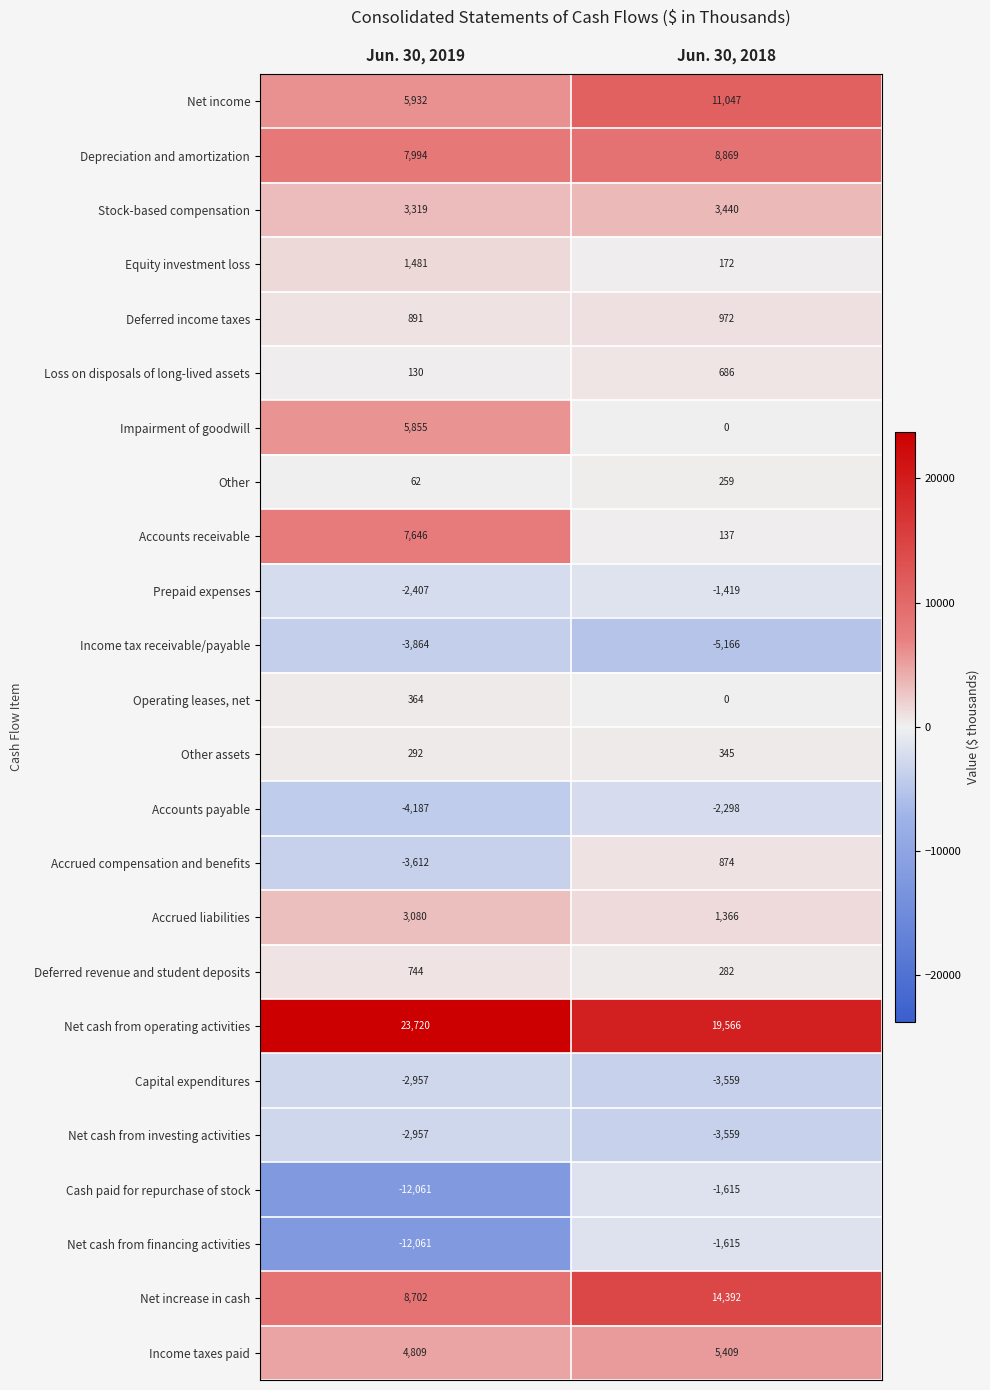

What is the sum of all Accounts payable values?

-6485